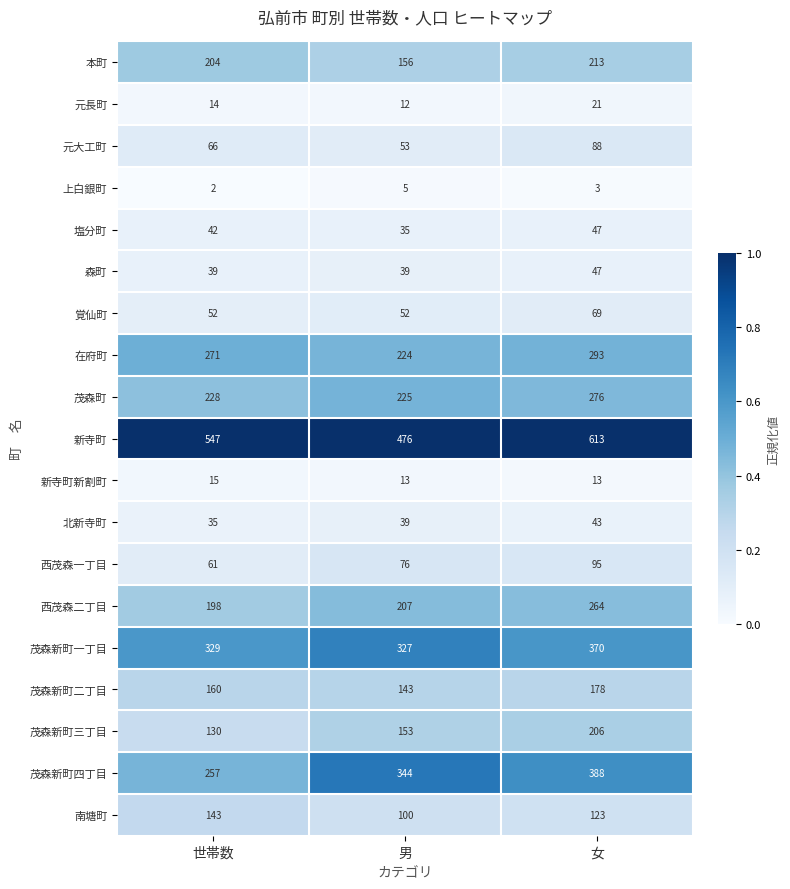

What is the sum of all 北新寺町 values?

117